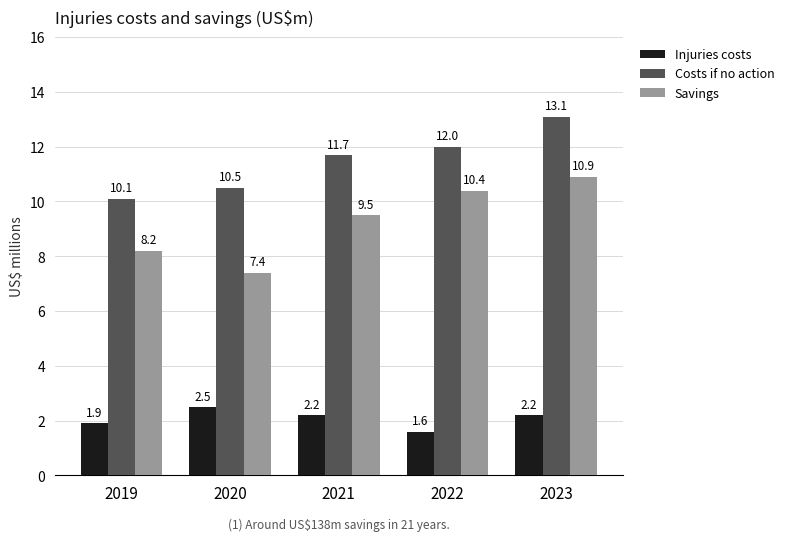

What is the lowest value of the Costs if no action series?

10.1